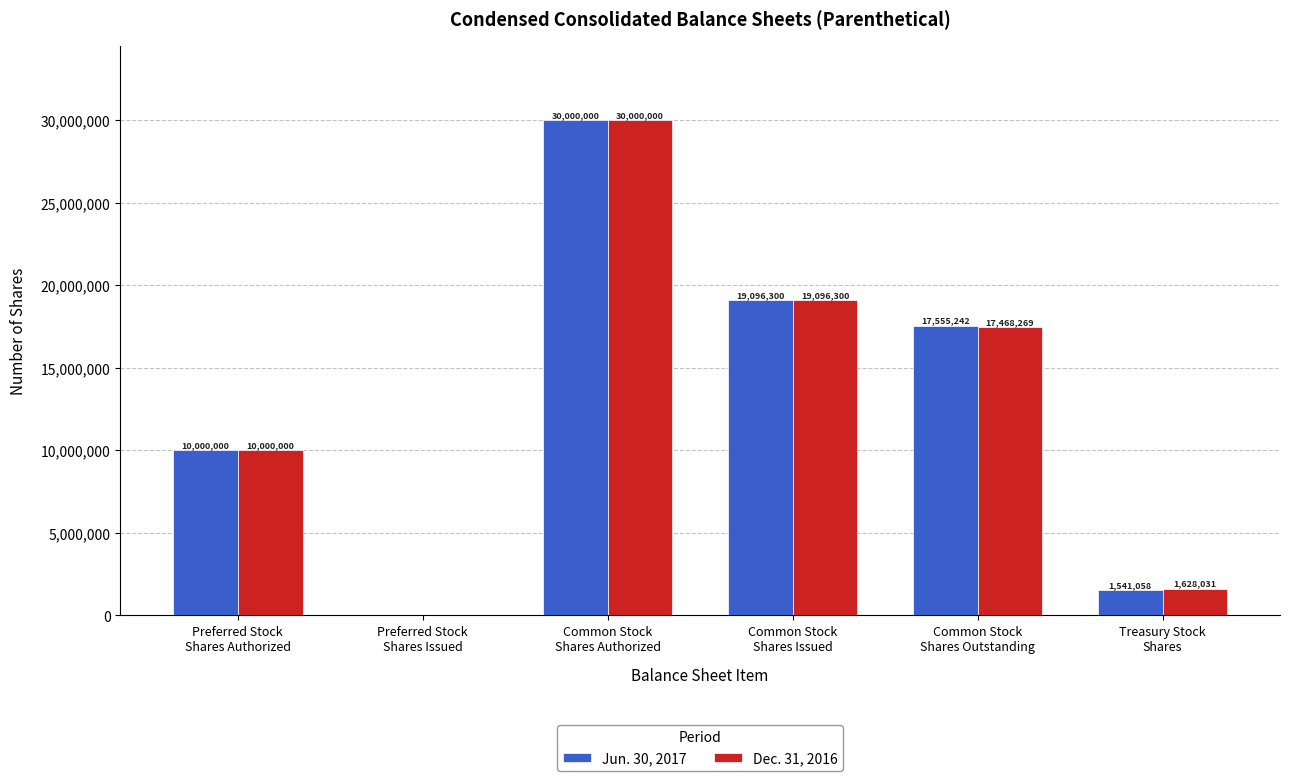

Which category has the highest value in the Dec. 31, 2016 series?

Common Stock
Shares Authorized